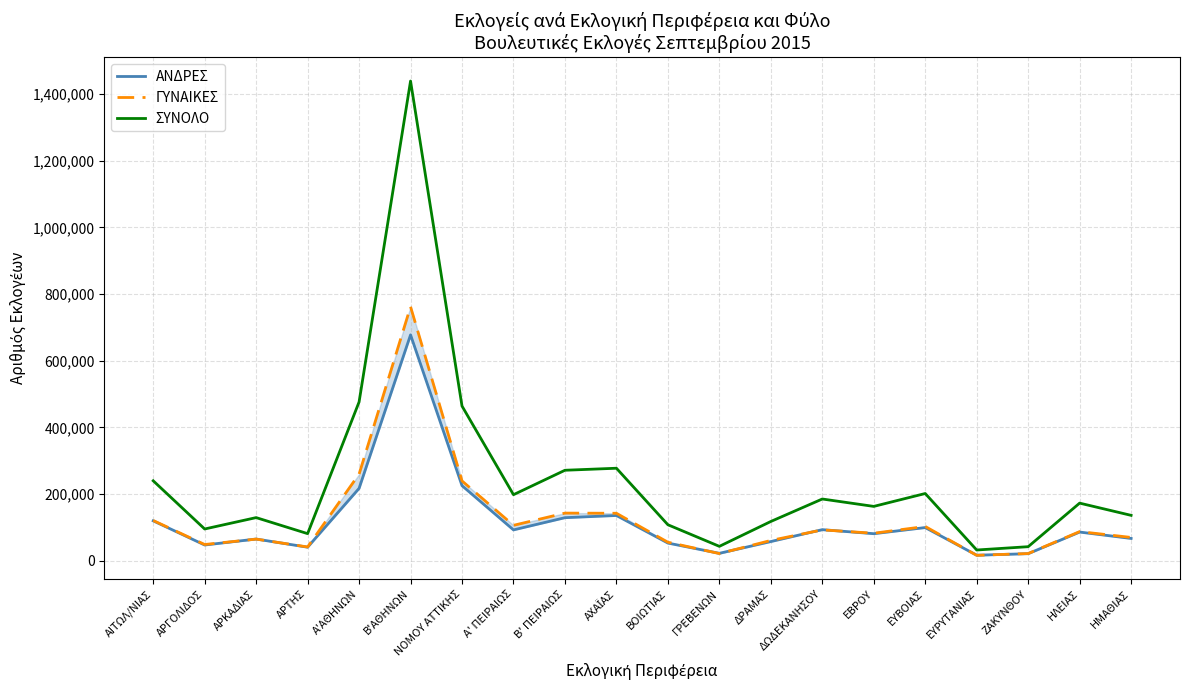

What is the label of the 11th point from the right?

ΑΧΑΪΑΣ